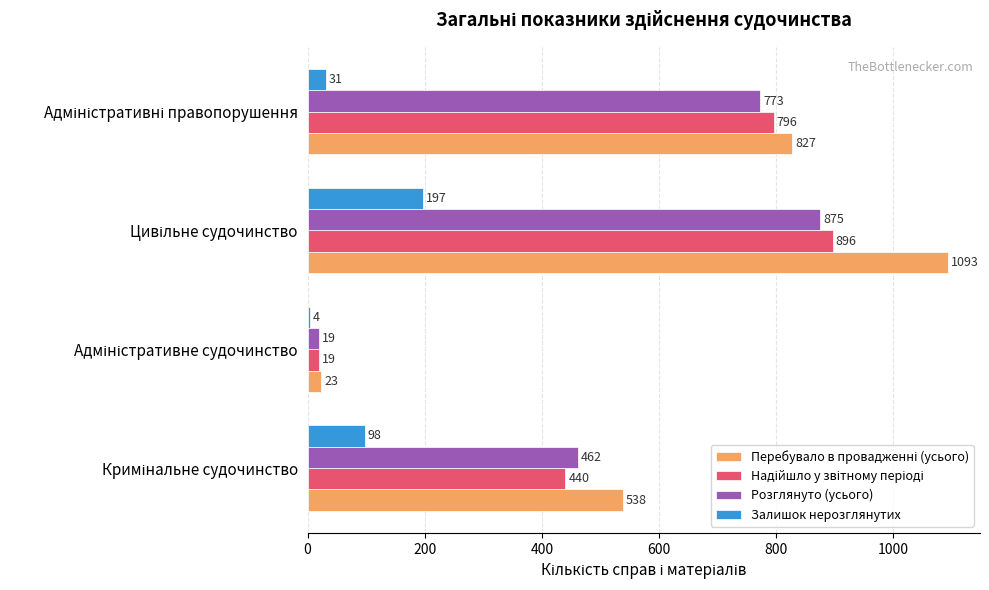

At how many categories does at least one series exceed 517?

3